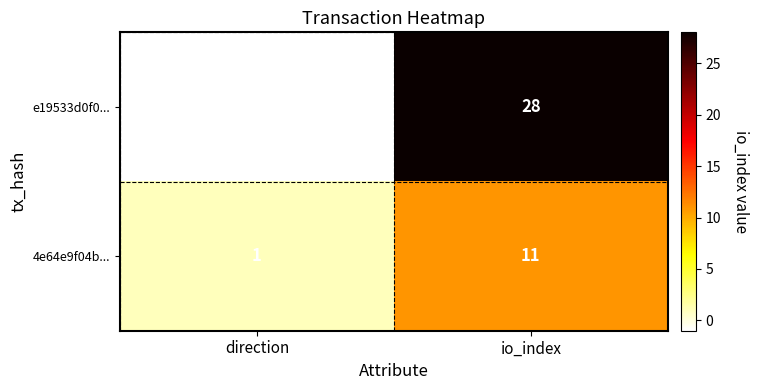

The value of 4e64e9f04b... at io_index is 2. True or false?

False